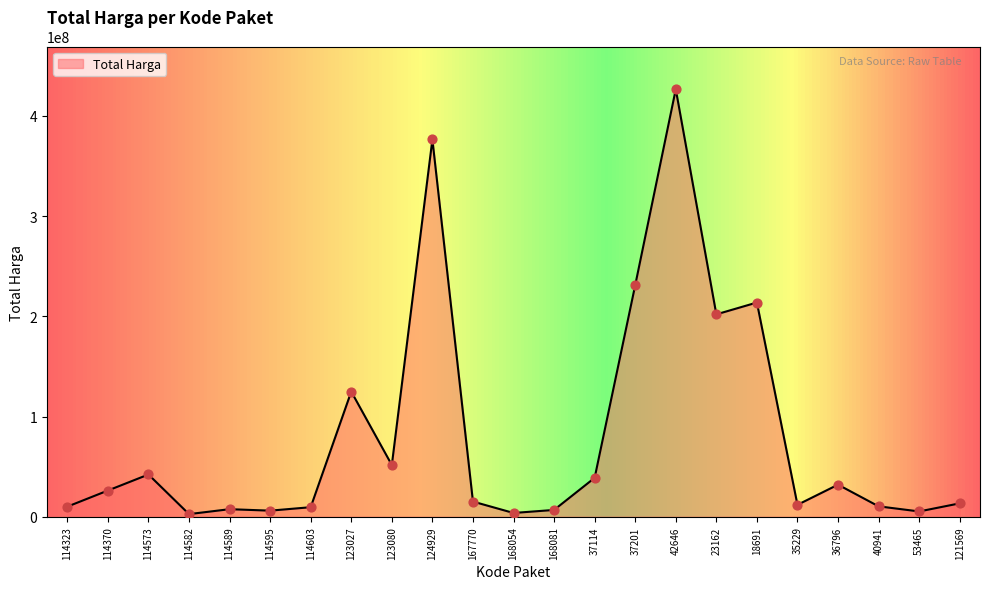

What is the change in value from 114573 to 124929?

+334446245